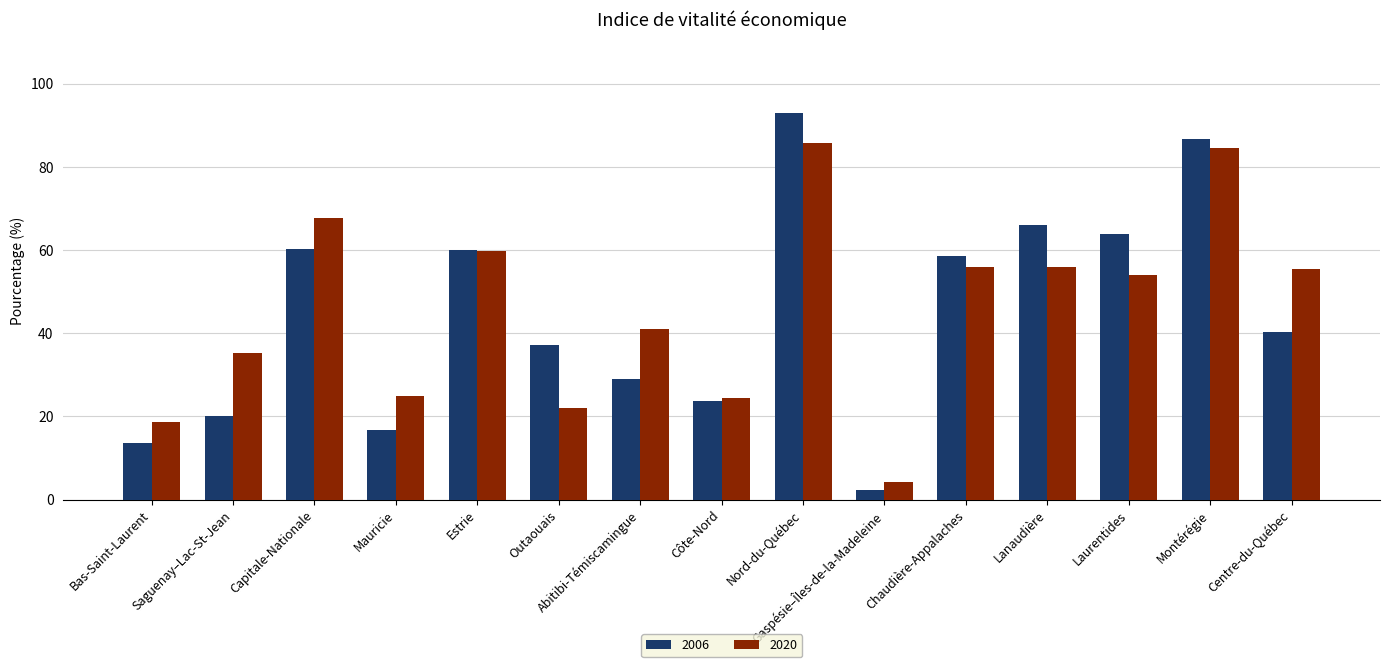

At which label does 2006 reach its peak?

Nord-du-Québec